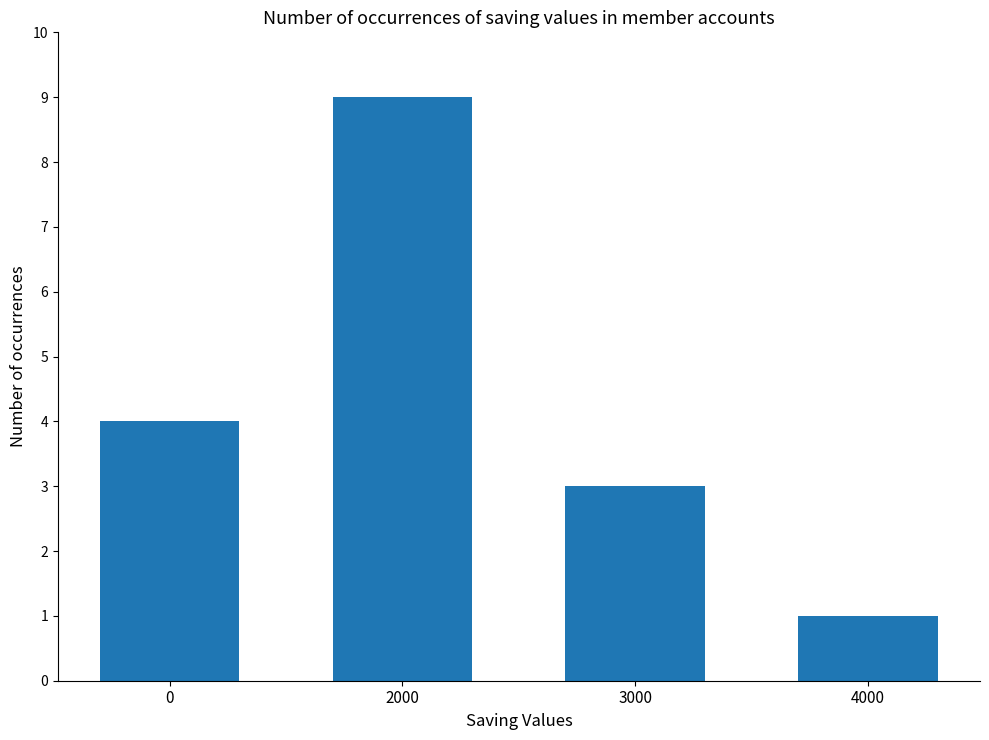

What is the change in value from 2000 to 4000?

-8